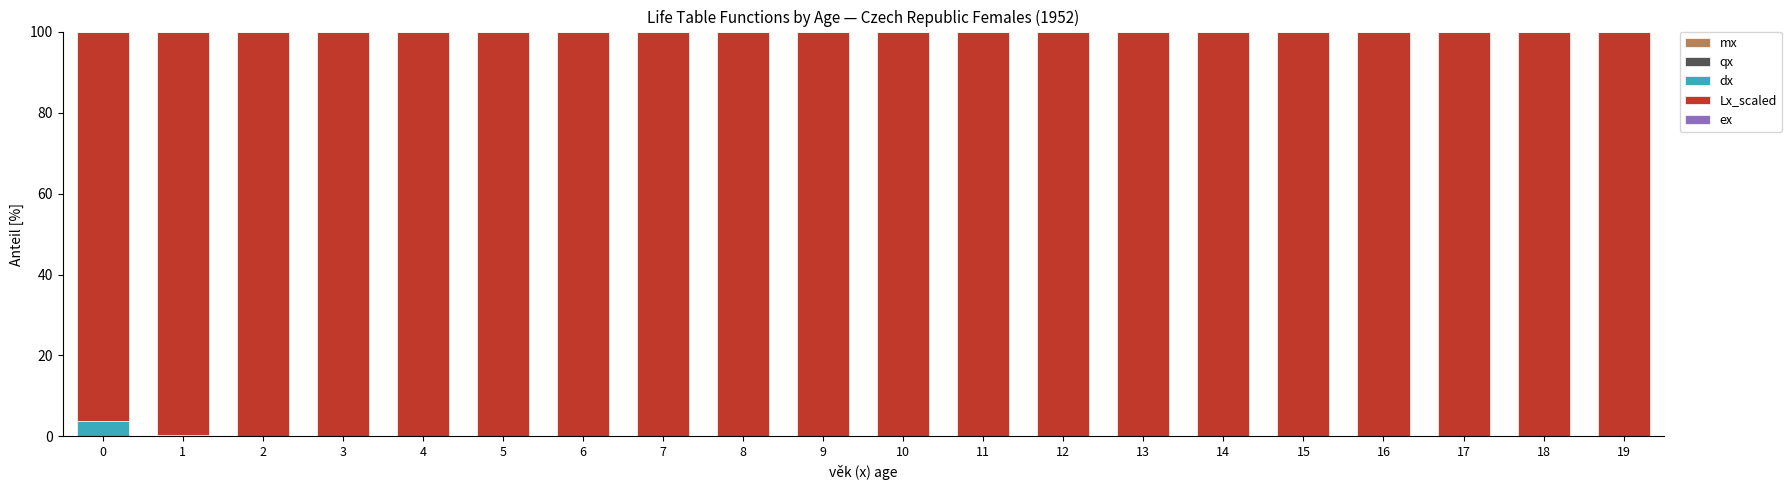

Are the bars grouped side by side (vs. stacked)?

No